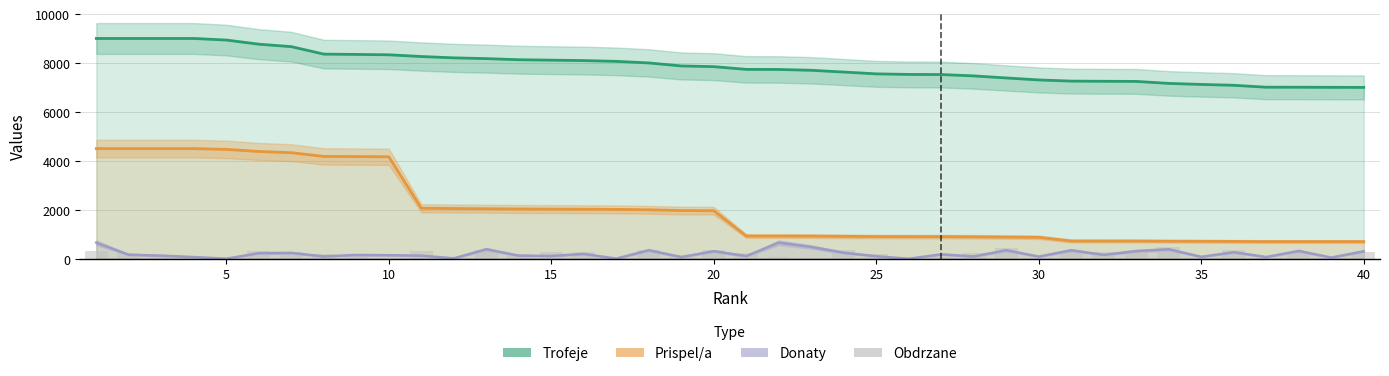

The value of Prispel/a at 25 is 903. True or false?

True